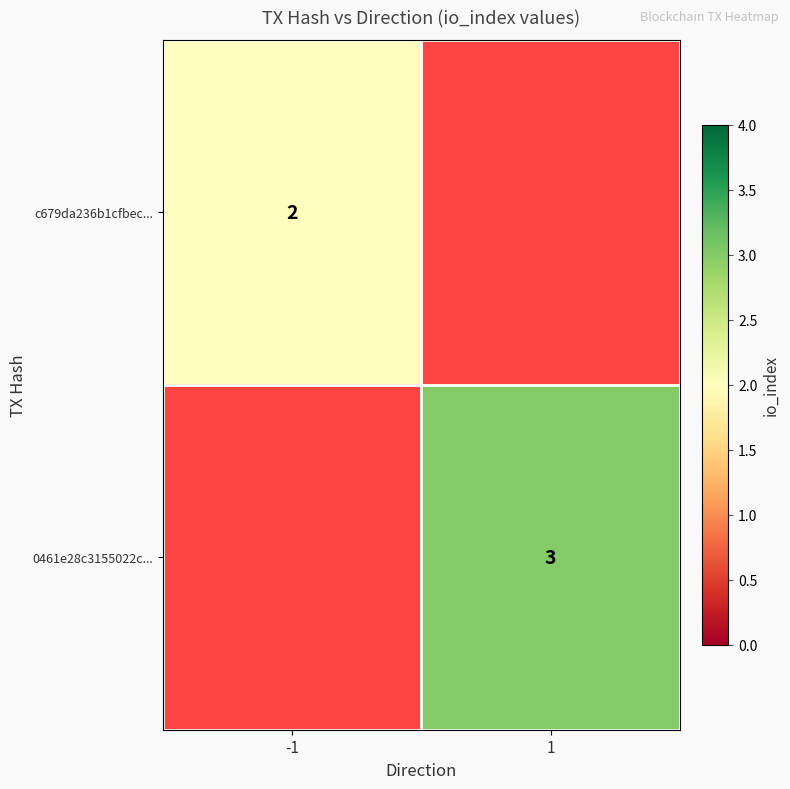

True or false: 0461e28c3155022c... has a value of 5 at 1.

False